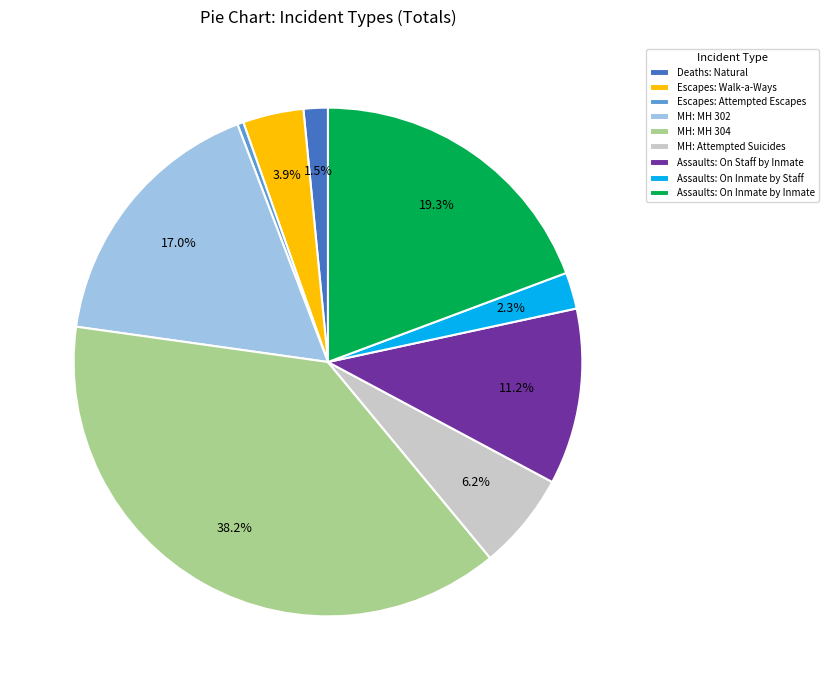

How many slices are in this pie chart?

9